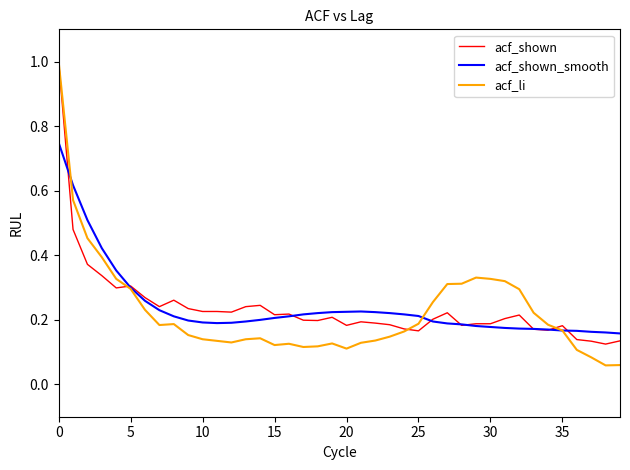

Which series has the largest range (max minus min)?

acf_li